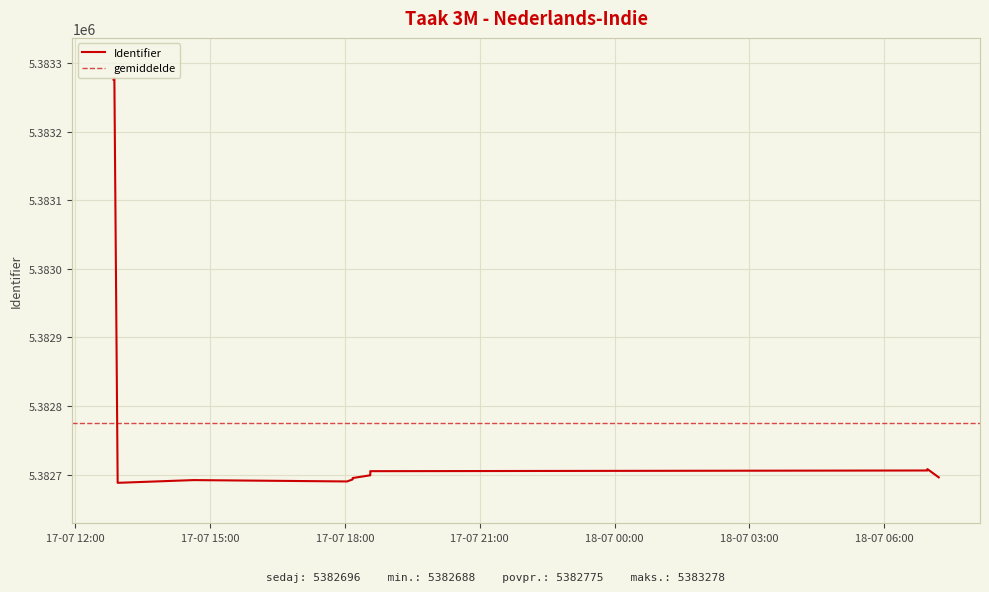

Read the value at 2019-07-18 06:57:44, to the nearest 10.

5382710